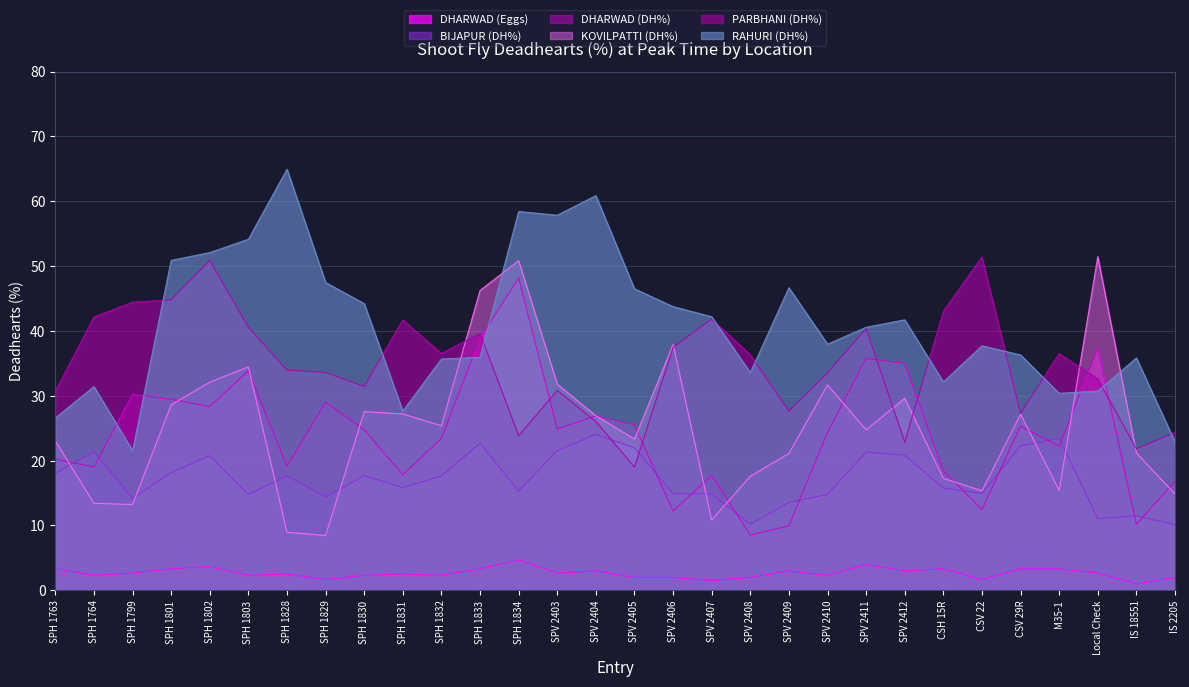

True or false: KOVILPATTI (DH%) and DHARWAD (Eggs) cross at least once.

False